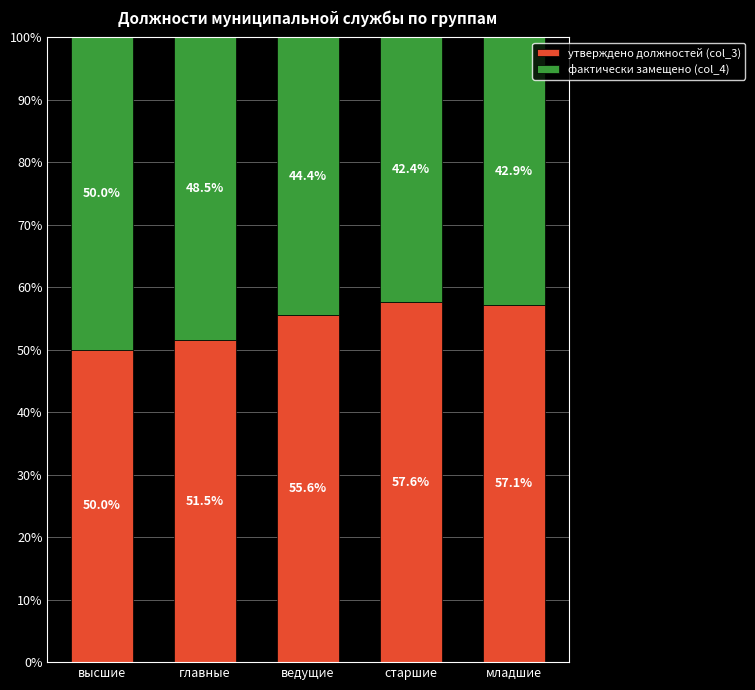

What are all the series names shown in the legend?

утверждено должностей (col_3), фактически замещено (col_4)